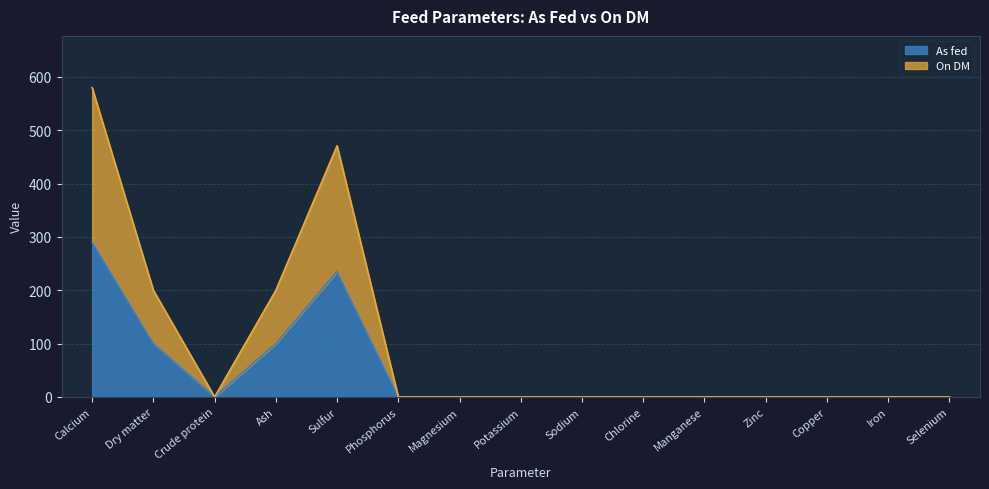

The On DM series shows -231.2 at Zinc. True or false?

False